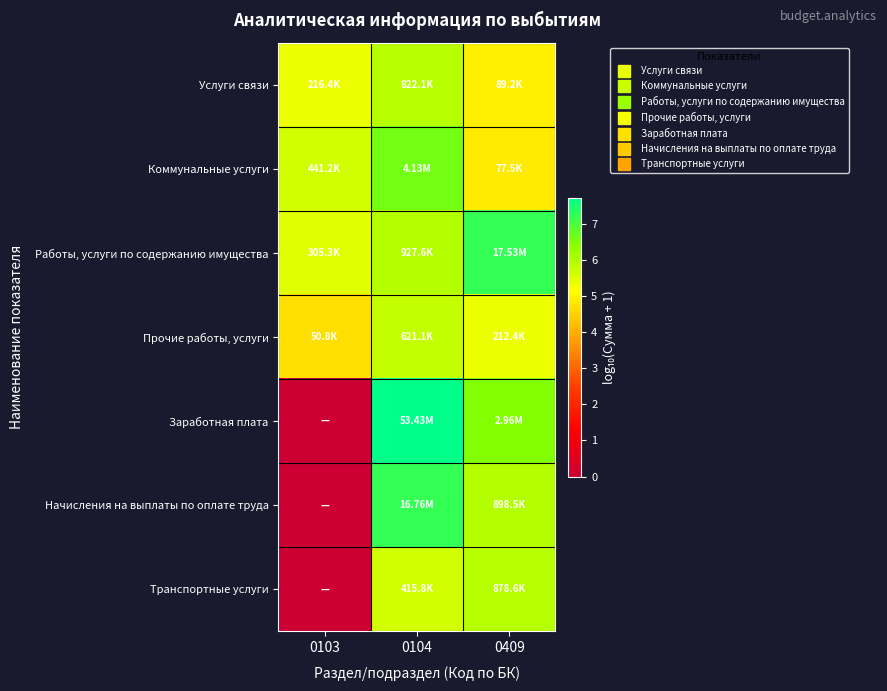

Reading left to right, transcribe all the data shown in this chart.

Услуги связи: 0103=5.3	0104=5.9	0409=5.0
Коммунальные услуги: 0103=5.6	0104=6.6	0409=4.9
Работы, услуги по содержанию имущества: 0103=5.5	0104=6.0	0409=7.2
Прочие работы, услуги: 0103=4.7	0104=5.8	0409=5.3
Заработная плата: 0103=0.0	0104=7.7	0409=6.5
Начисления на выплаты по оплате труда: 0103=0.0	0104=7.2	0409=6.0
Транспортные услуги: 0103=0.0	0104=5.6	0409=5.9